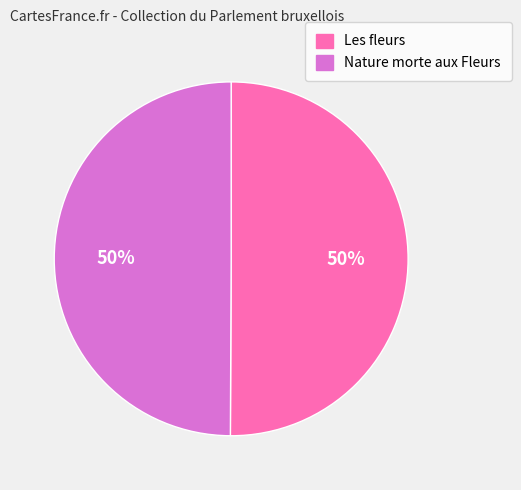

Is it true that Les fleurs is 50% of the pie?

True